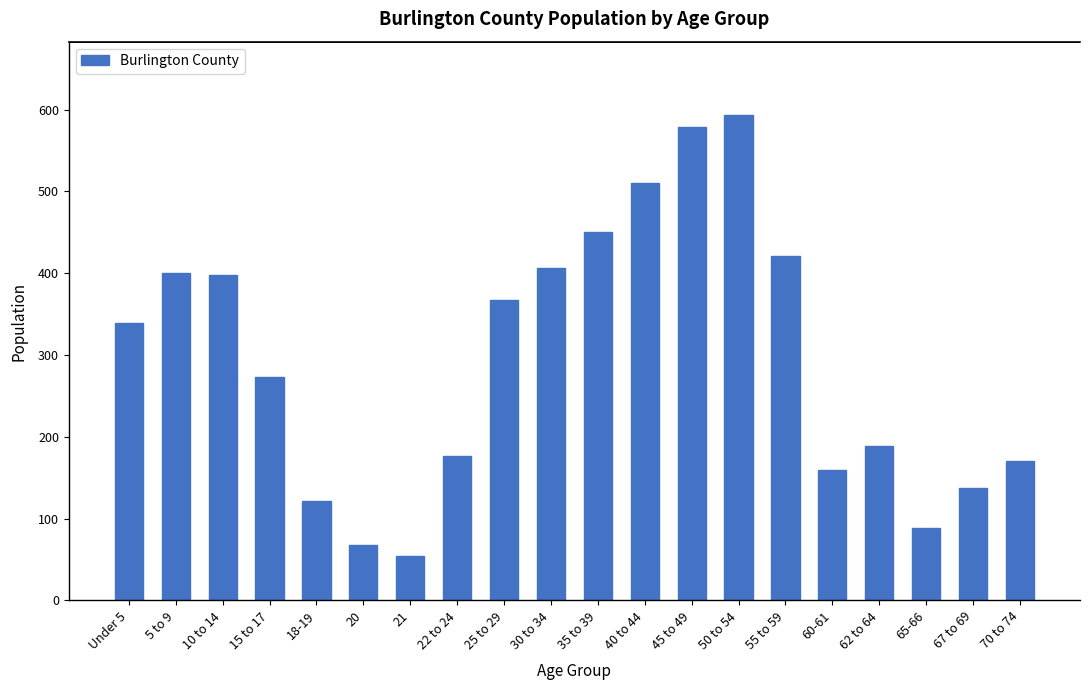

At which label is the value closest to 324?

Under 5